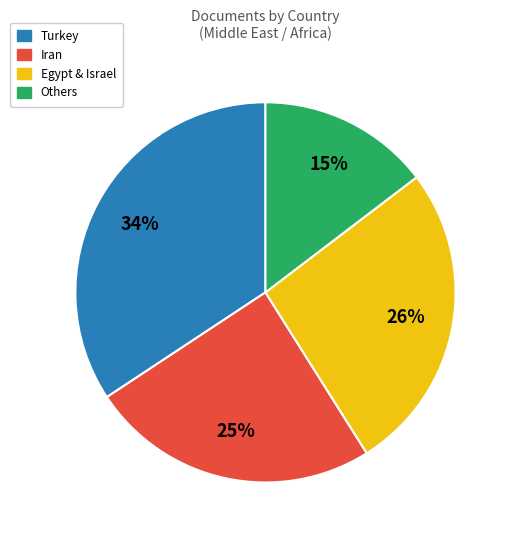

How many segments does this pie chart have?

4